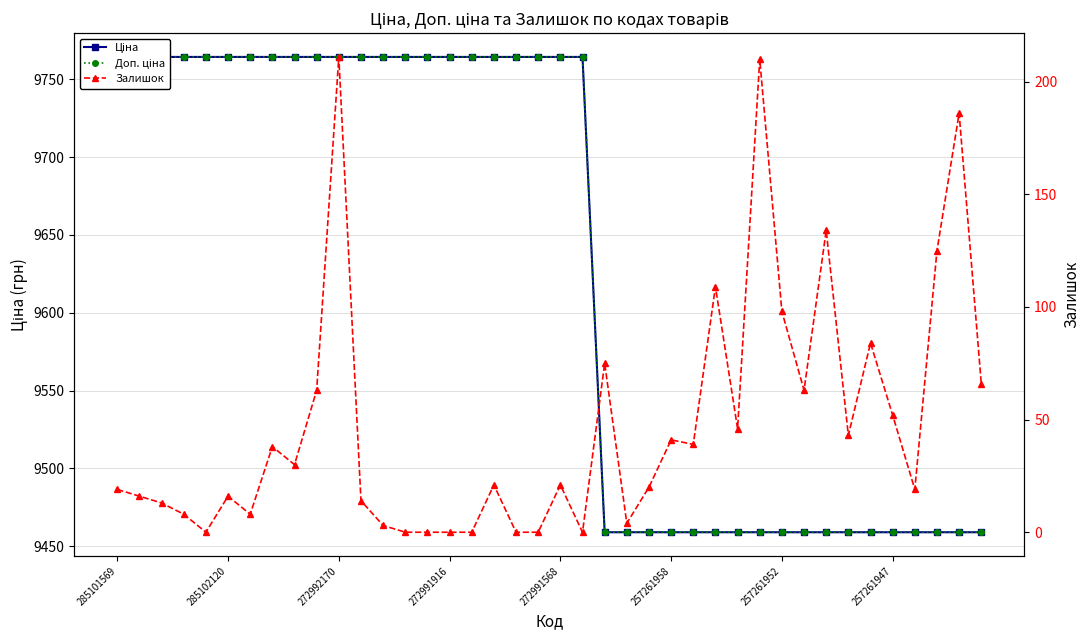

The value of Ціна at 257261947 is 12889.3. True or false?

False